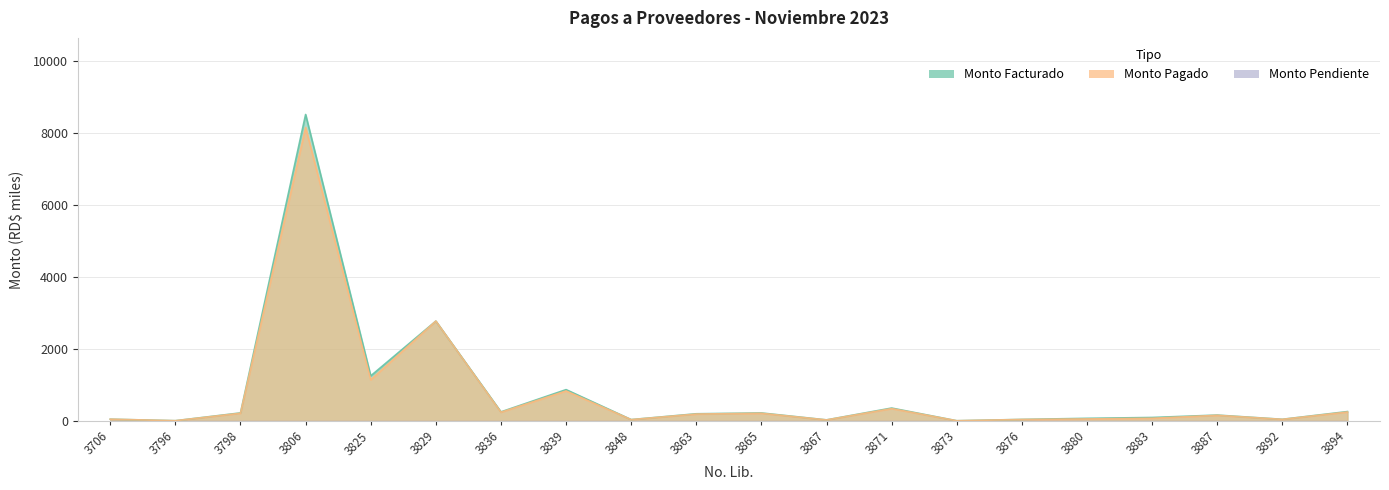

What is the maximum value for Monto Pagado?

8143.8